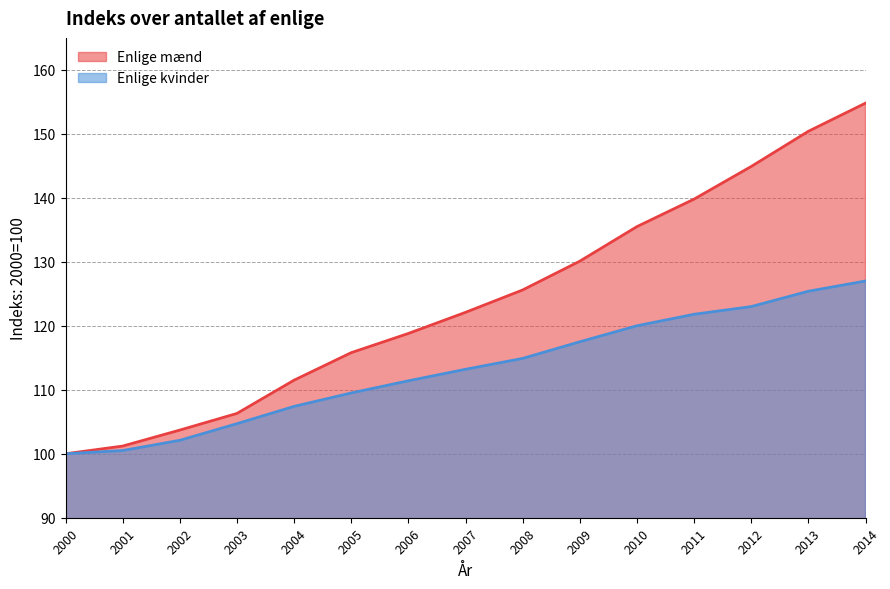

Reading right to left, transcribe all the data shown in this chart.

Enlige mænd: 154.8	150.4	144.9	139.8	135.5	130.1	125.6	122.1	118.8	115.8	111.5	106.3	103.7	101.2	100.0
Enlige kvinder: 127.0	125.4	123.0	121.8	120.0	117.5	114.9	113.2	111.4	109.5	107.4	104.7	102.1	100.5	100.0